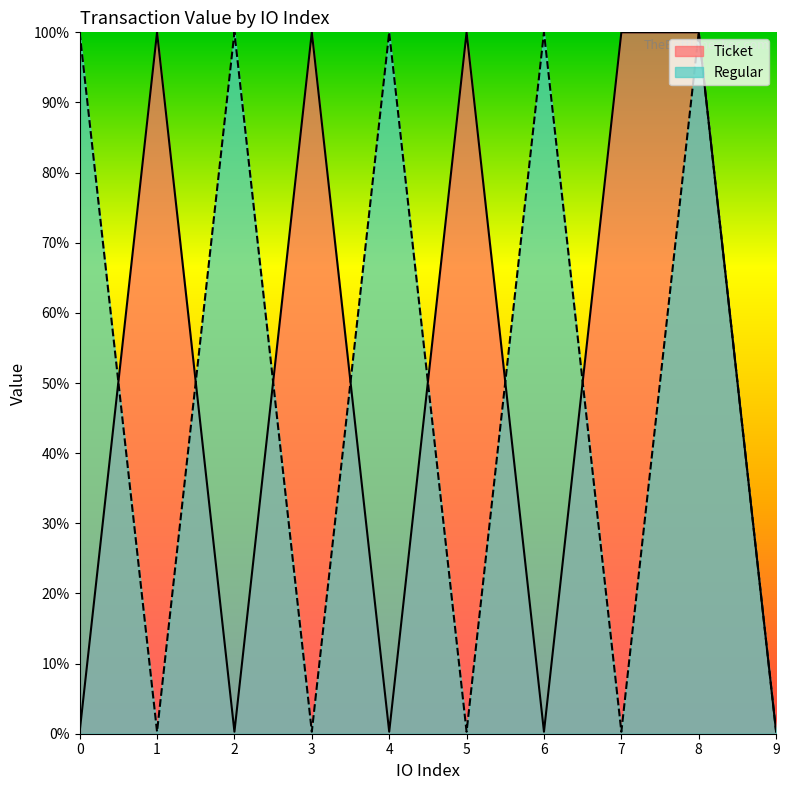

Between 7 and 6, which is larger?

7